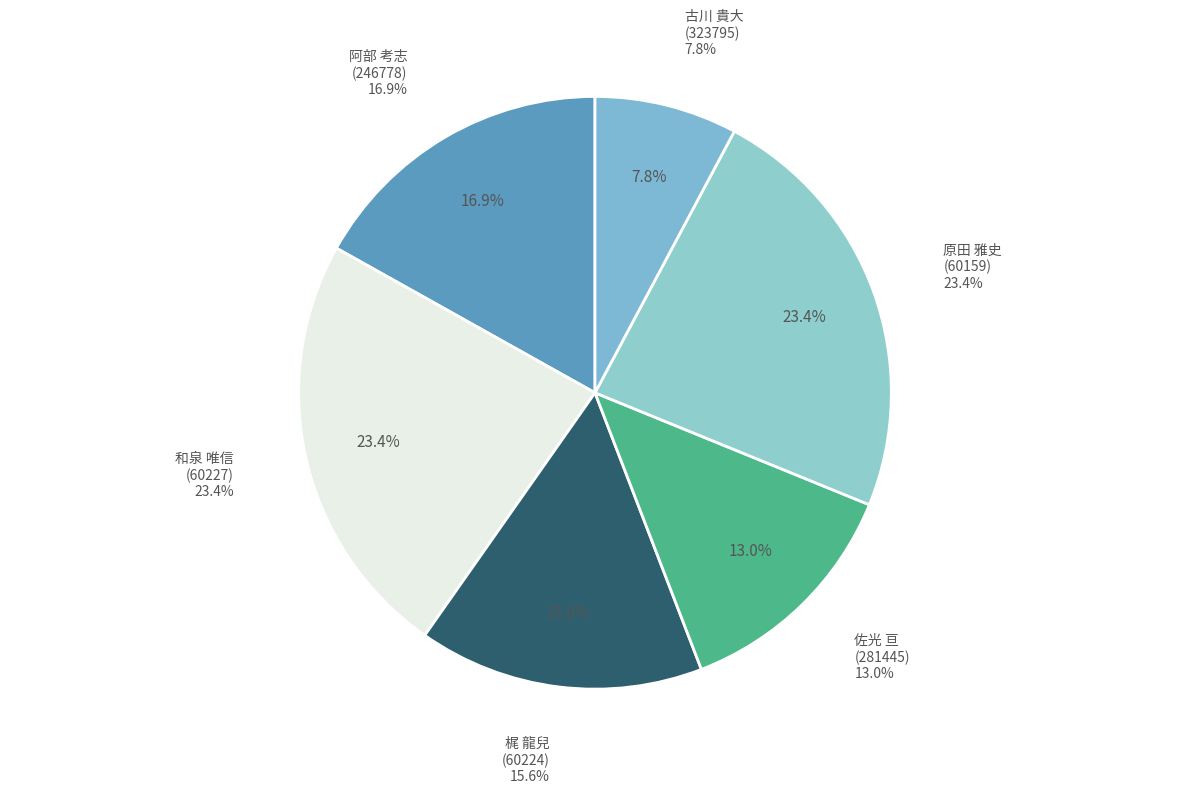

What is the largest slice in the pie chart?

和泉 唯信
(60227)